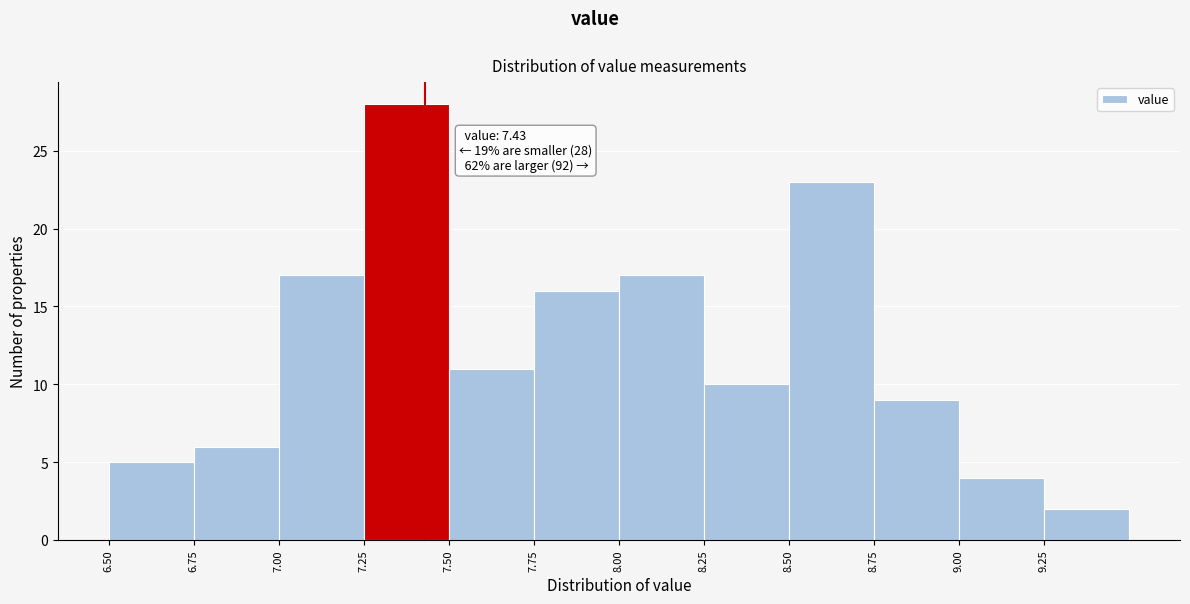

Over which range of the x-axis is the bar tallest?

7.25 to 7.50